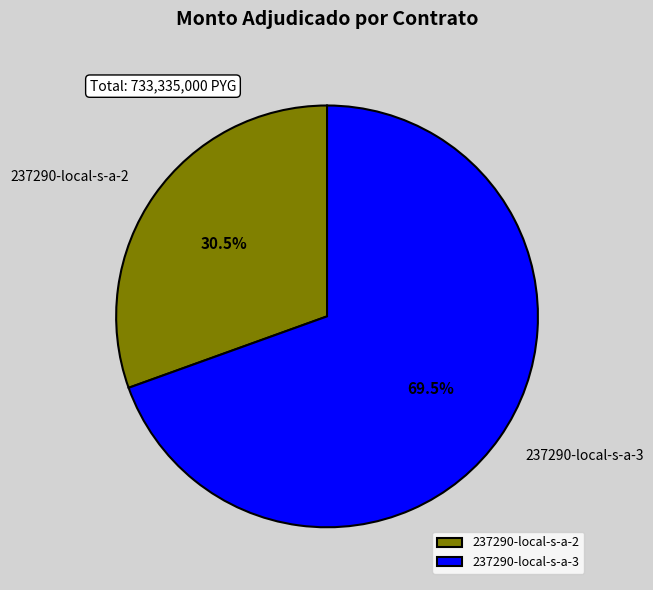

Do 237290-local-s-a-3 and 237290-local-s-a-2 together represent more than half of the pie?

Yes